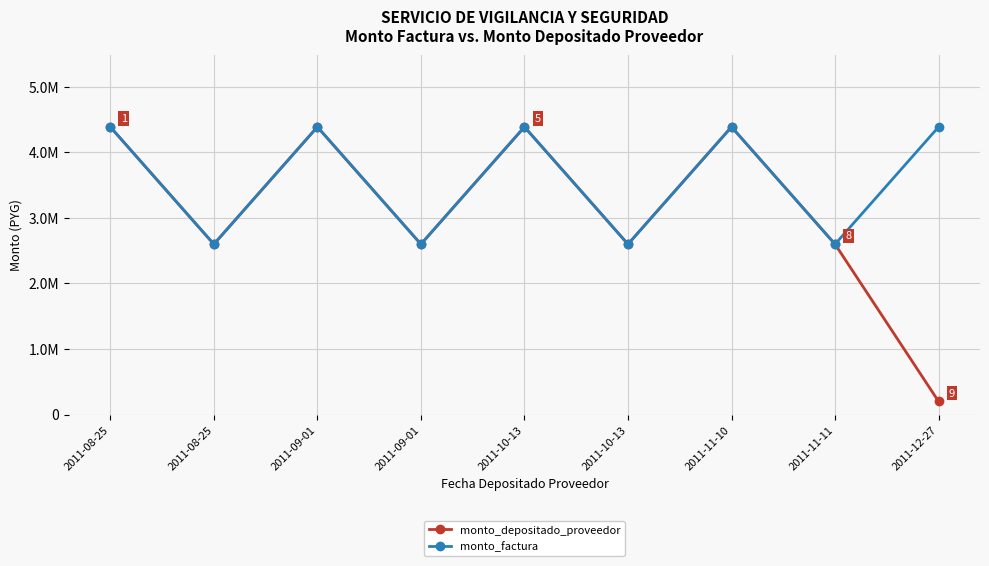

Is this an area chart (filled region under the line)?

No